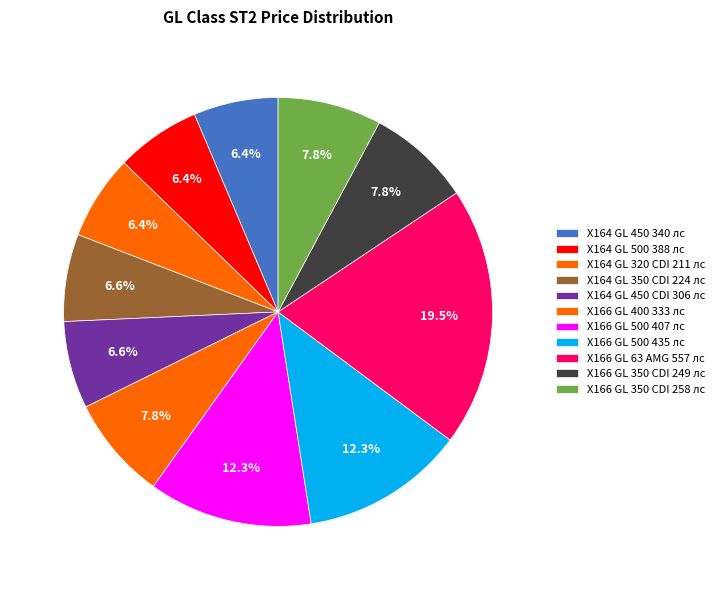

Rank the categories by value from lowest to highest.

X164 GL 450 340 лс, X164 GL 500 388 лс, X164 GL 320 CDI 211 лс, X164 GL 350 CDI 224 лс, X164 GL 450 CDI 306 лс, X166 GL 400 333 лс, X166 GL 350 CDI 249 лс, X166 GL 350 CDI 258 лс, X166 GL 500 407 лс, X166 GL 500 435 лс, X166 GL 63 AMG 557 лс